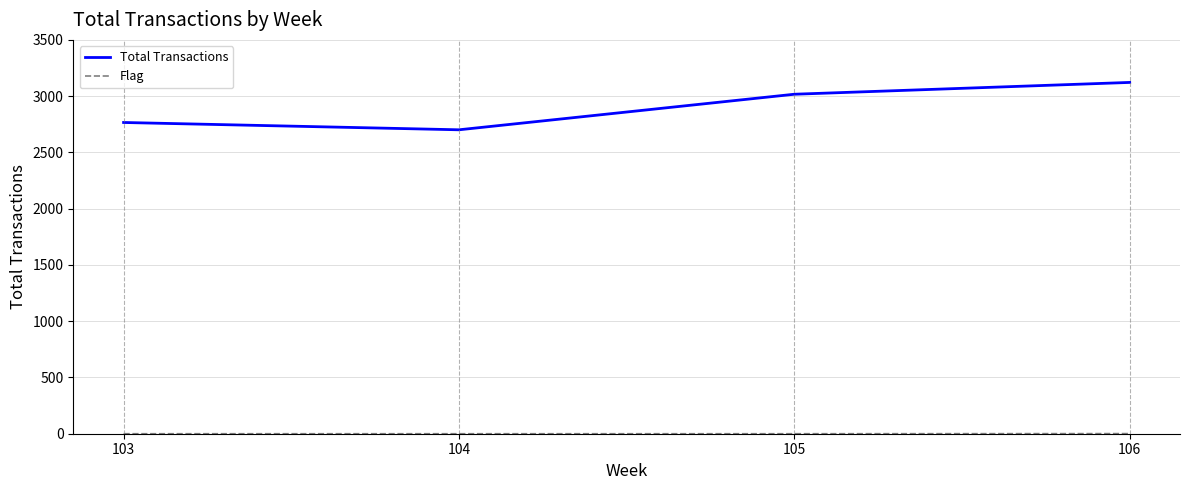

Which series has the widest spread of values?

Total Transactions